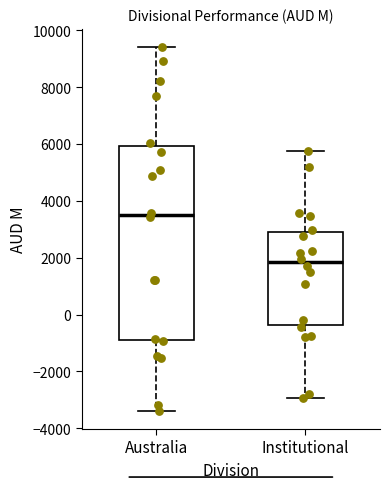

Where does the median line of the box for Australia sit on the y-axis? The values are not printed on the chart, so give them approximately, as read against the axis.

3400